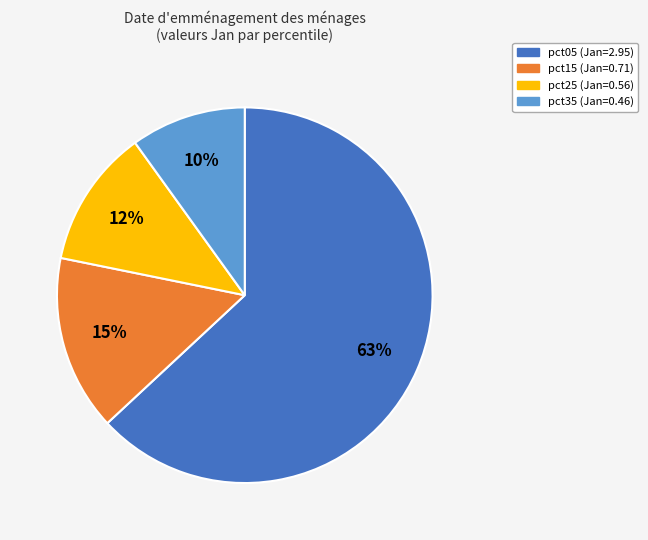

To the nearest percent, what is the average slice percentage?

25%